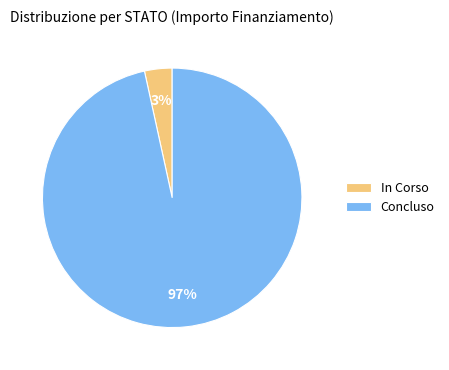

Which has a higher value, Concluso or In Corso?

Concluso